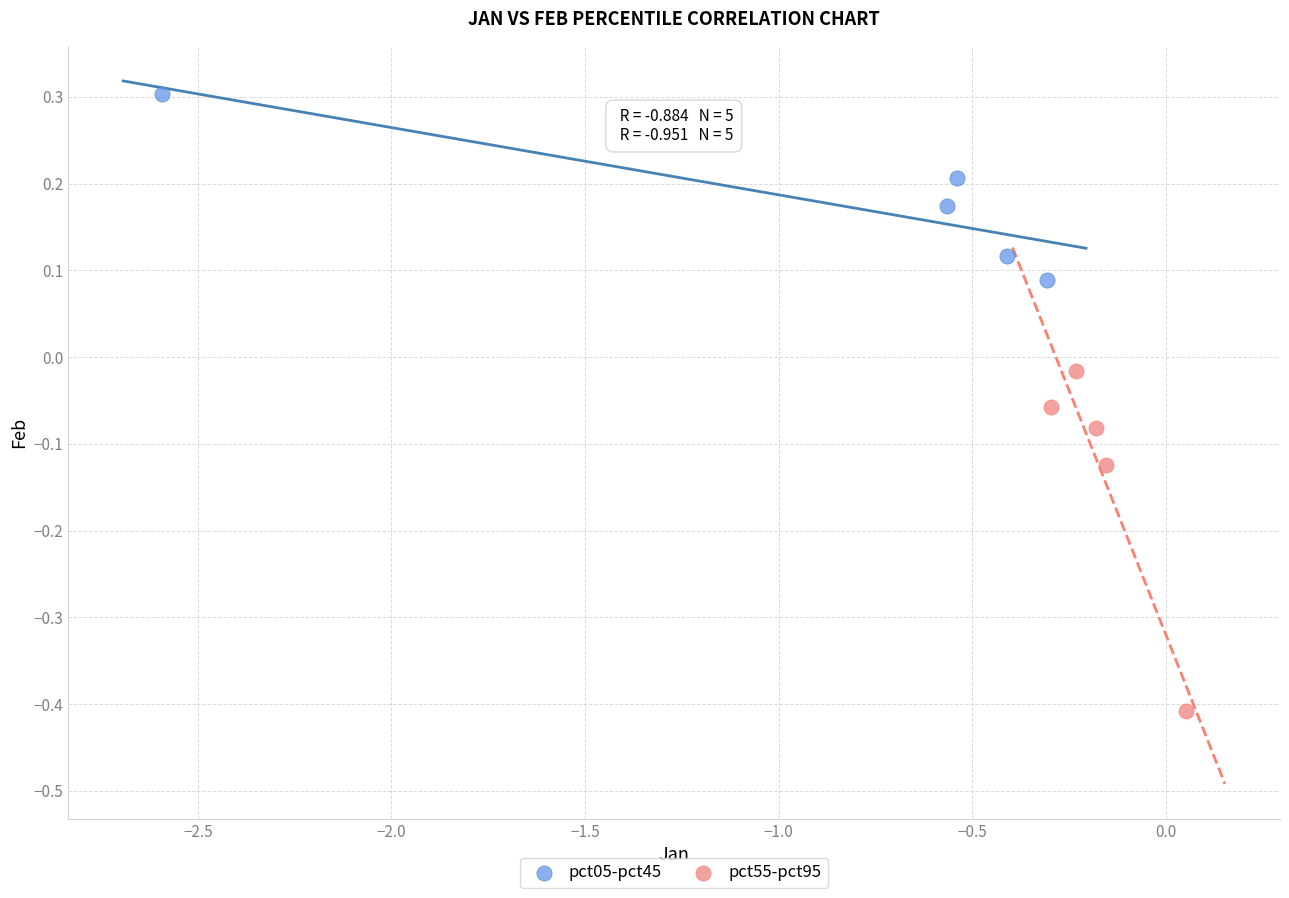

Which series has the largest Y range (max minus min)?

pct55-pct95